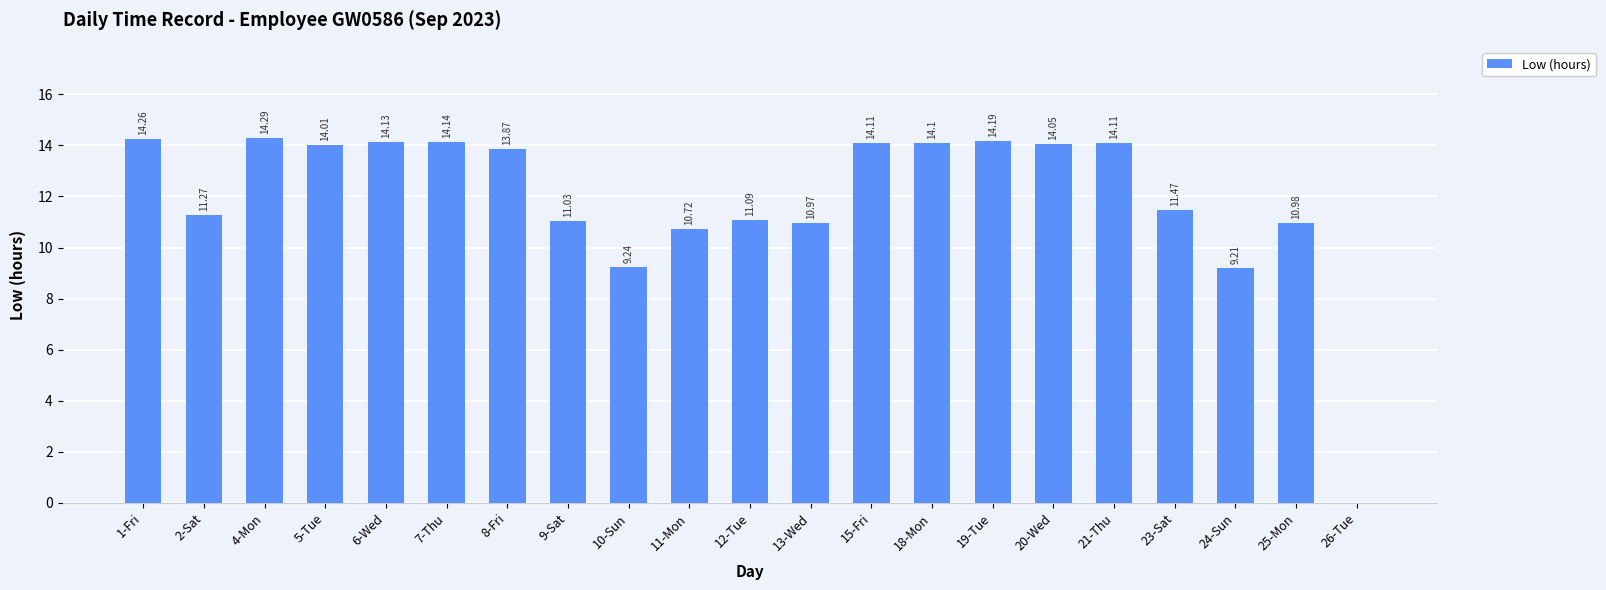

Approximately how many times larger is the value at 15-Fri compared to 11-Mon?

1.3